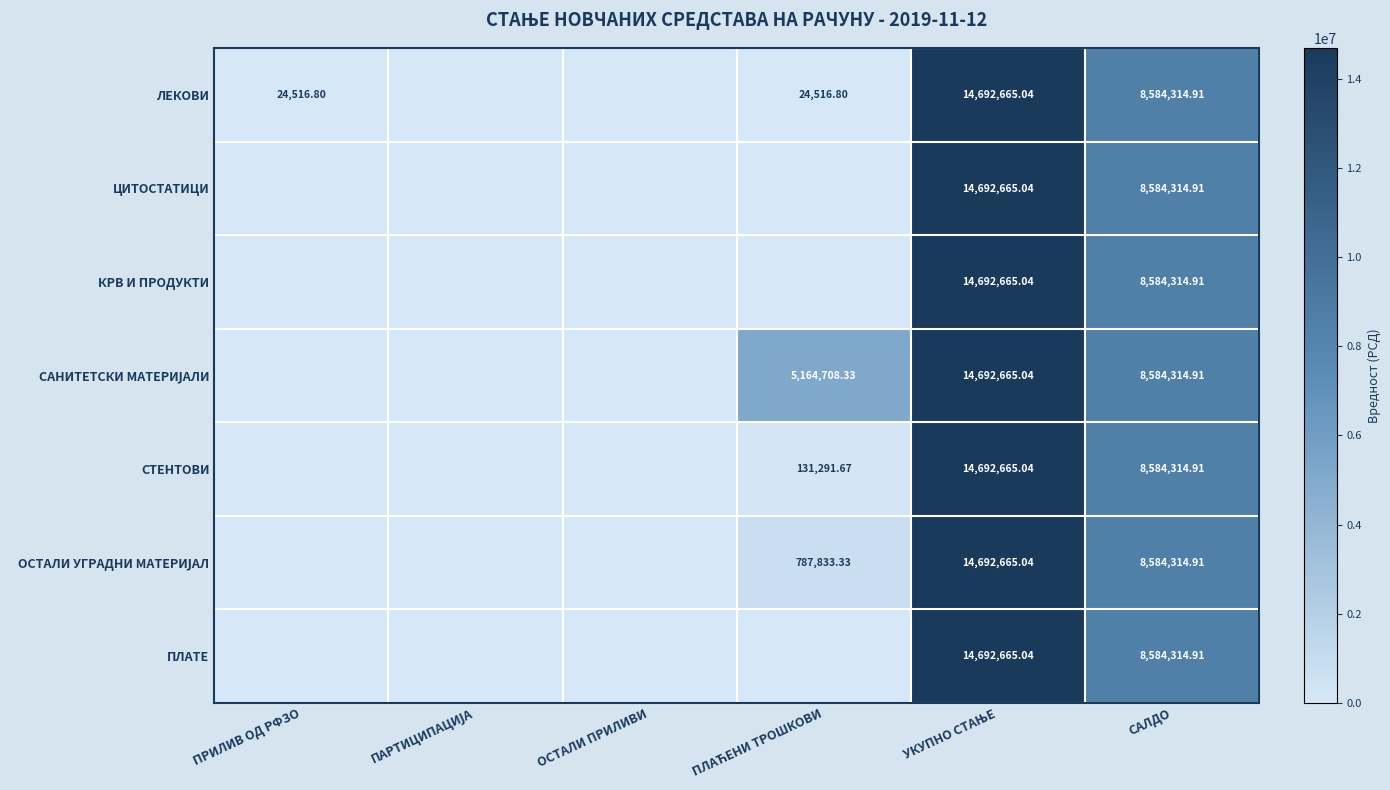

The value of СТЕНТОВИ at САЛДО is 8584314.9. True or false?

True